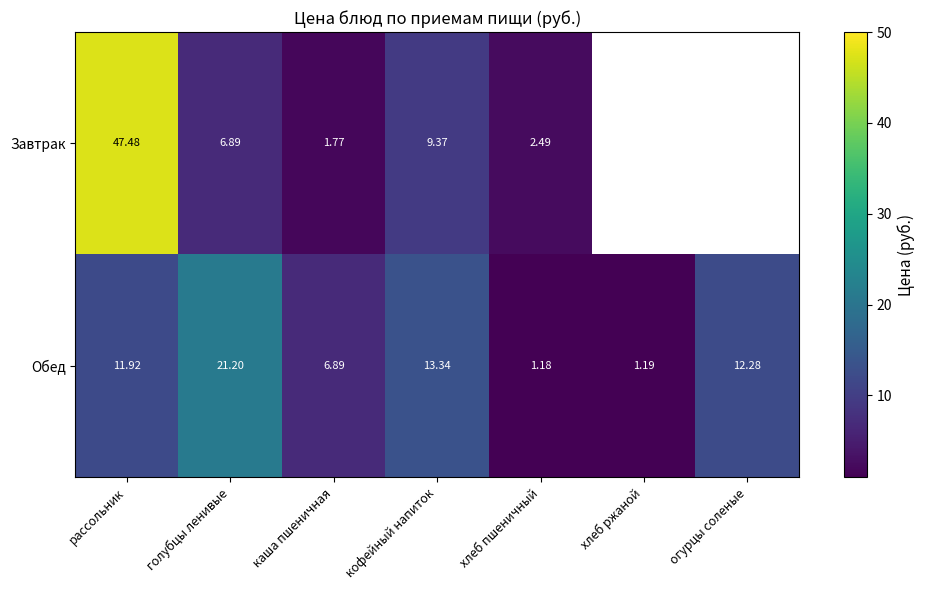

List the labels in order of Обед value, largest first.

голубцы ленивые, кофейный напиток, огурцы соленые, рассольник, каша пшеничная, хлеб ржаной, хлеб пшеничный